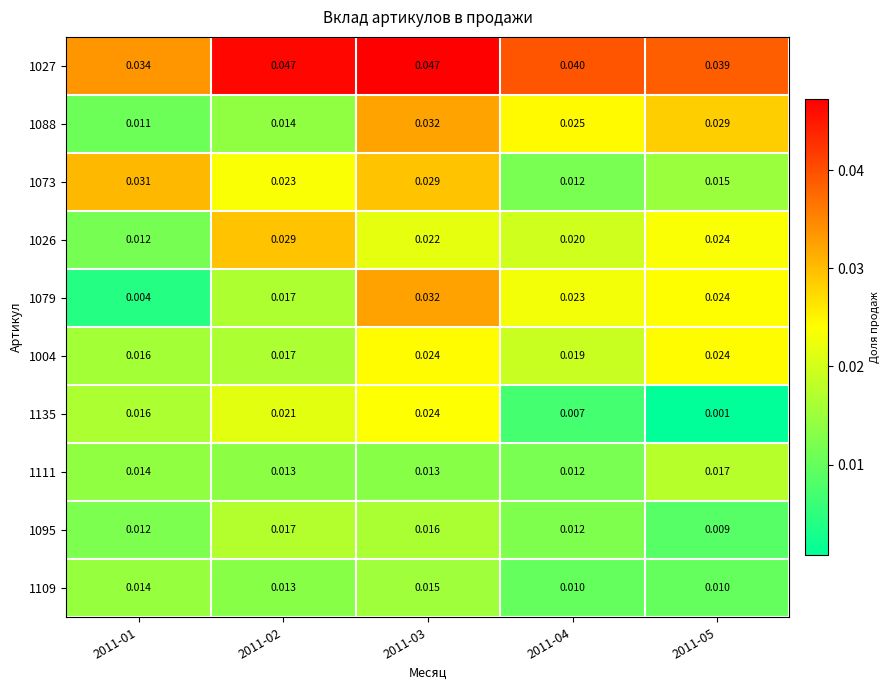

Is the value of 1088 at 2011-05 greater than the value of 1079 at 2011-02?

Yes